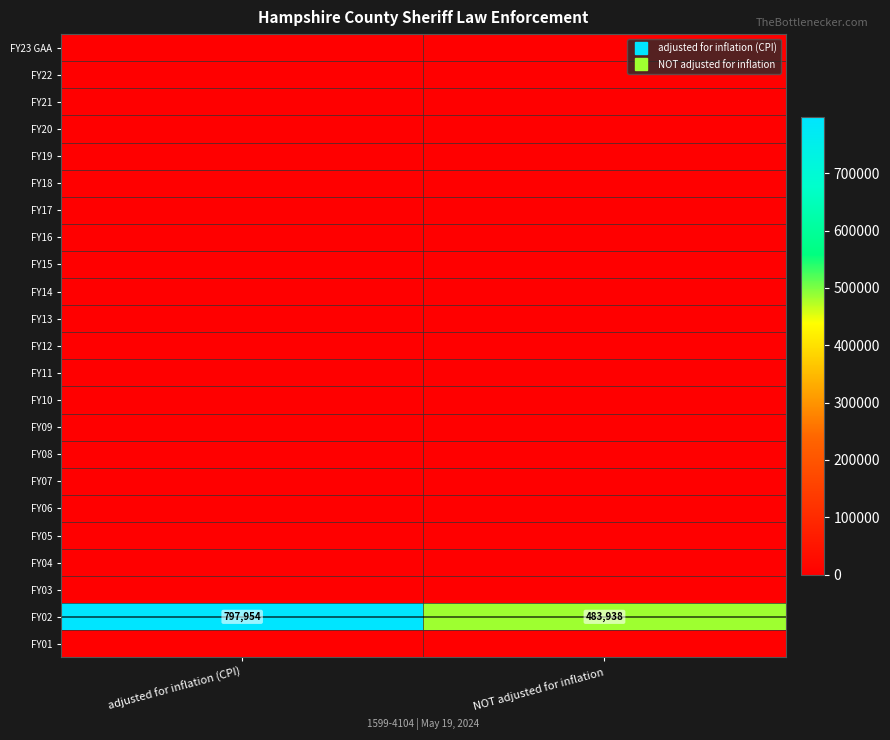

The value of FY02 at NOT adjusted for inflation is 483938. True or false?

True